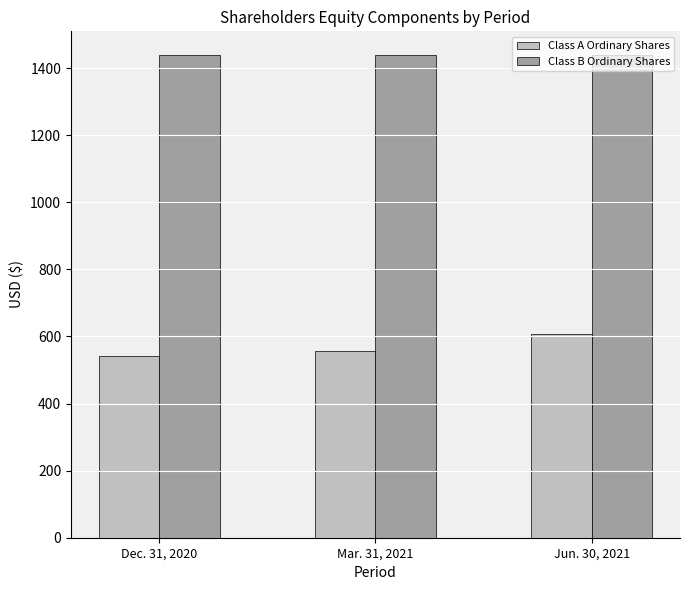

What position from the left is Mar. 31, 2021?

2